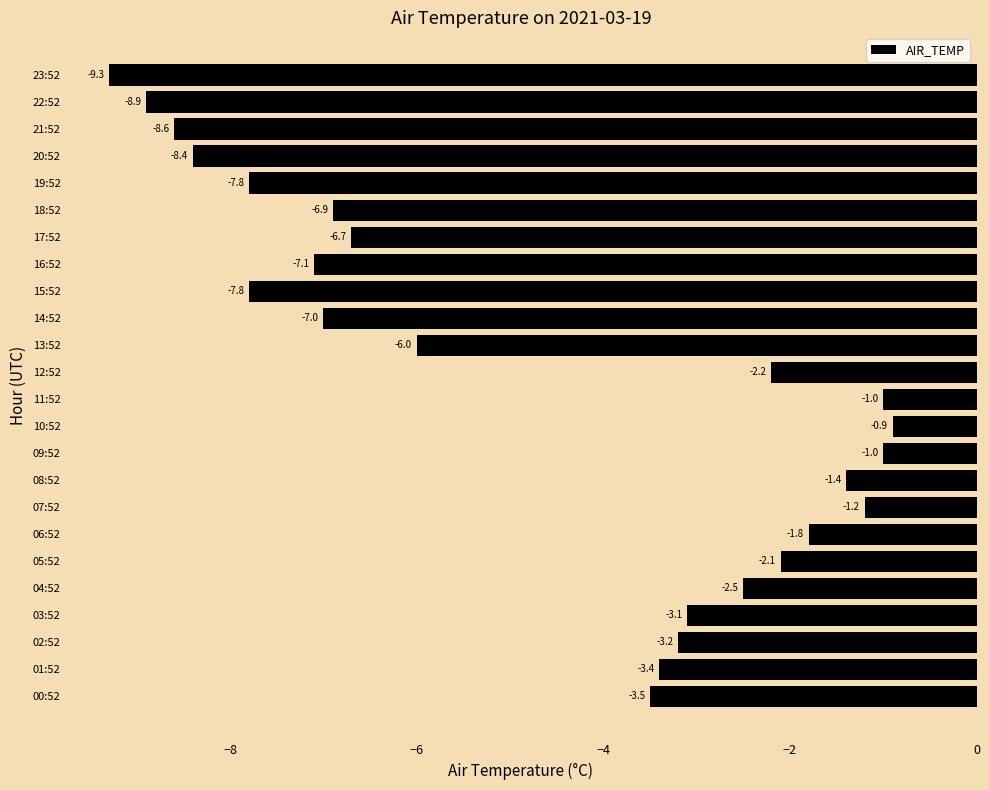

At which category does the chart reach its peak across all series?

10:52